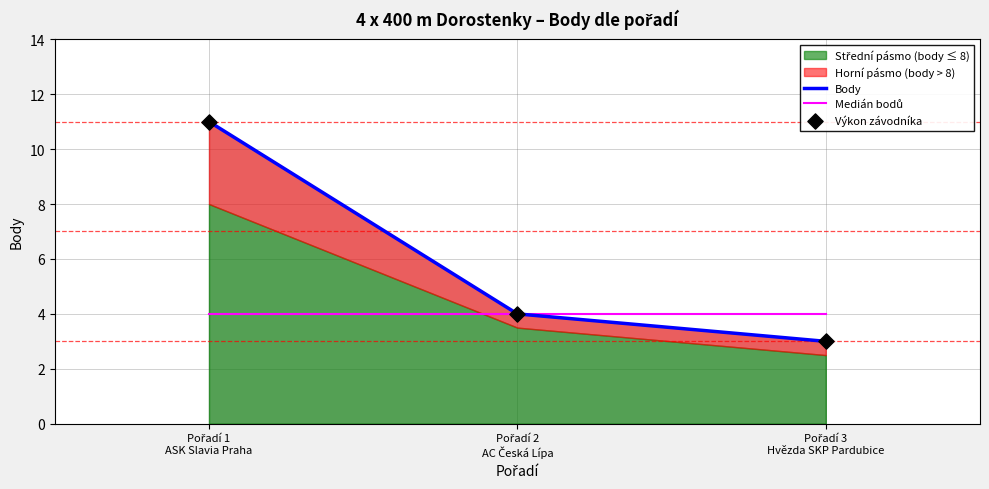

Which series has the widest spread of Y values?

Body